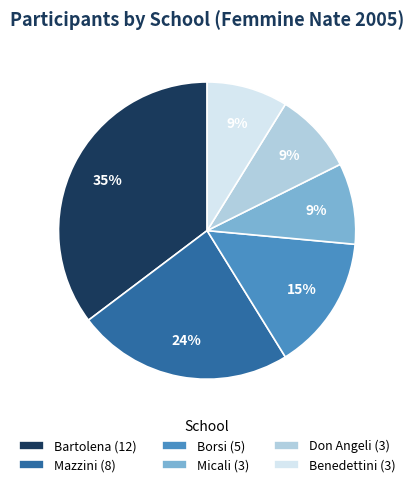

Does Borsi account for over 50% of the chart?

No